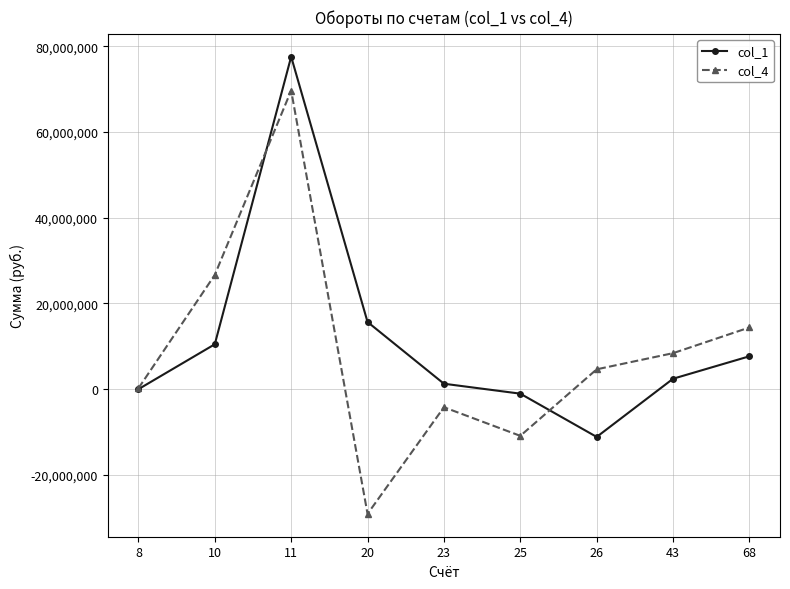

What is the difference between the highest and lowest values at 10?

16181064.0